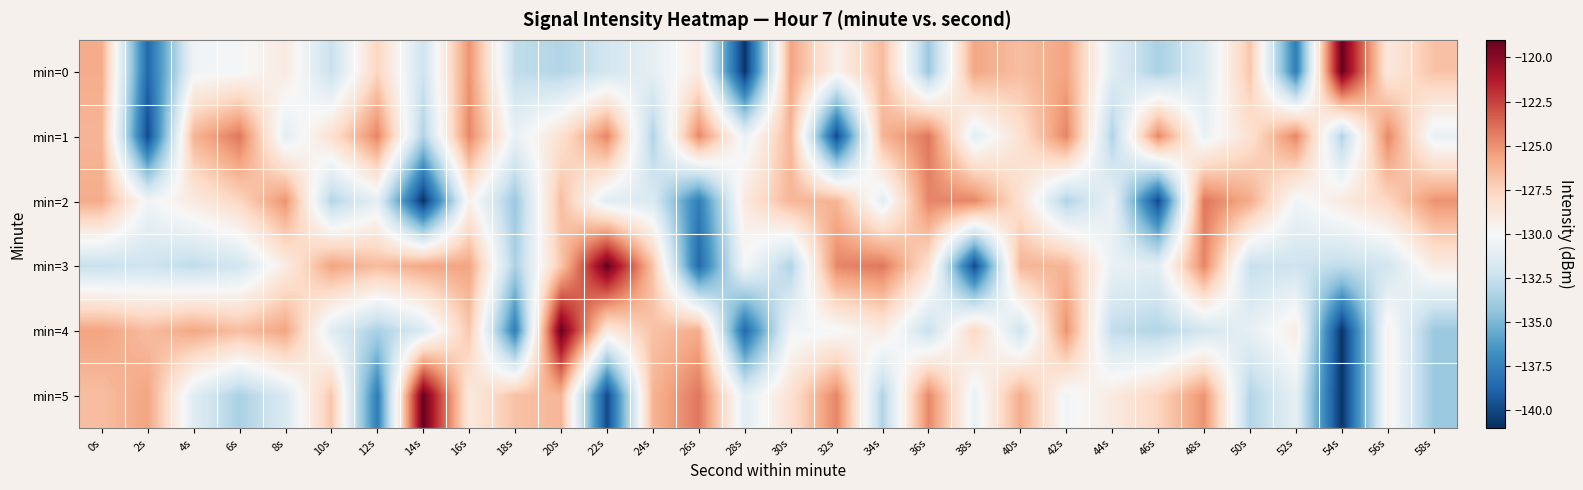

Rank the series by their maximum value, from highest to lowest.

min=0, min=3, min=4, min=5, min=1, min=2